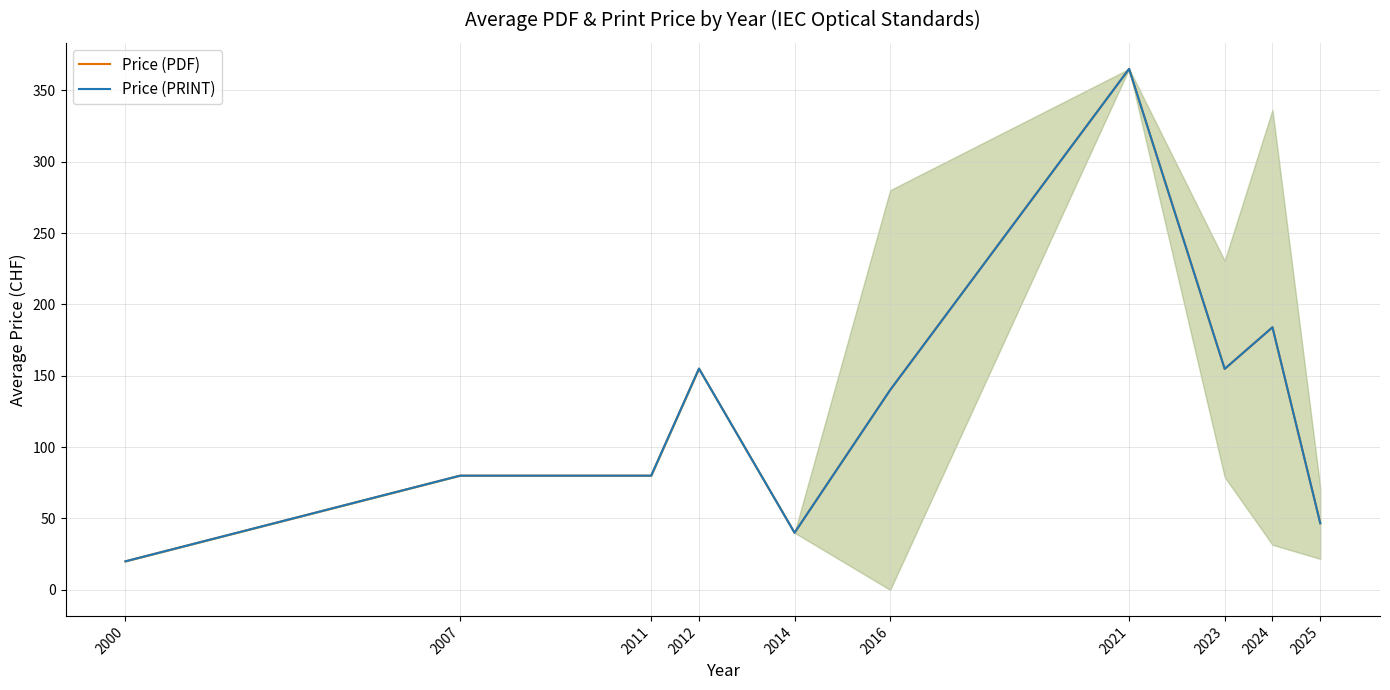

Rank the series by their maximum value, from lowest to highest.

Price (PDF), Price (PRINT)